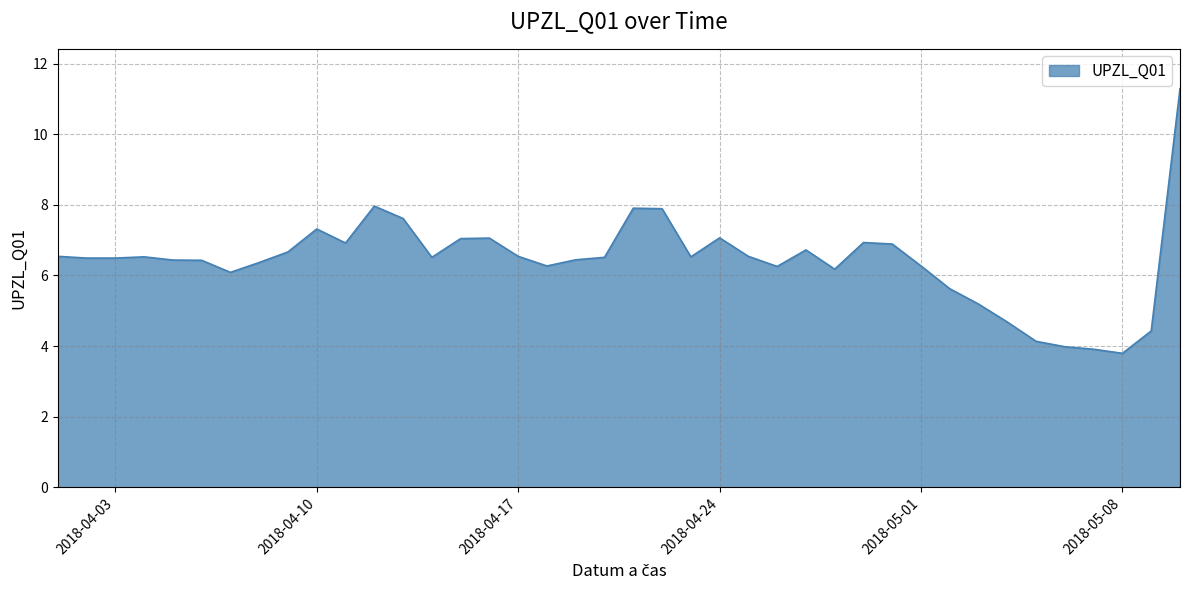

What is the difference between the maximum and minimum values?

7.5